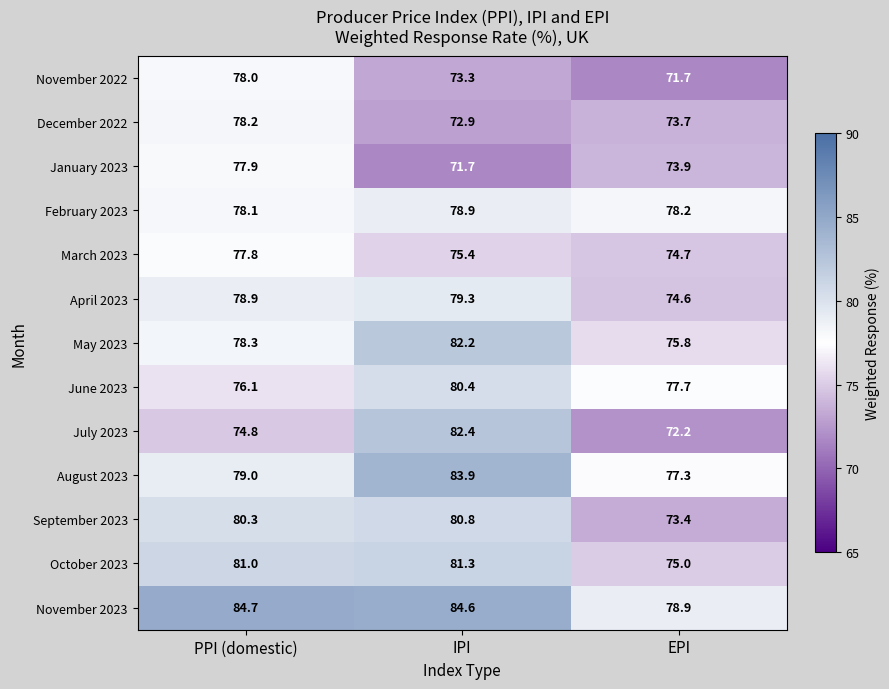

What is the greatest value displayed?

84.7